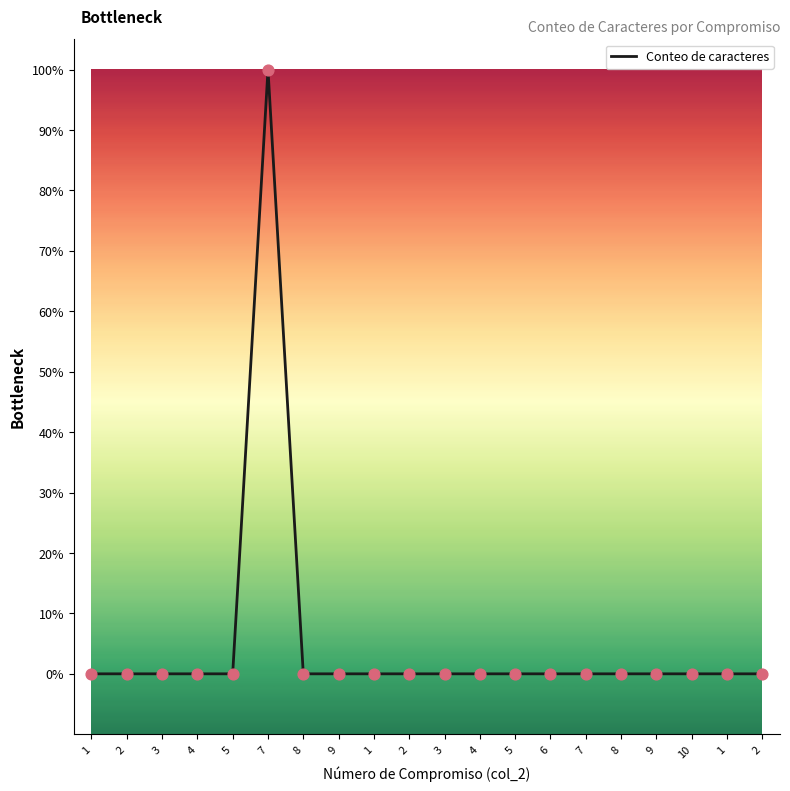

Between 1 and 5, which is larger?

1